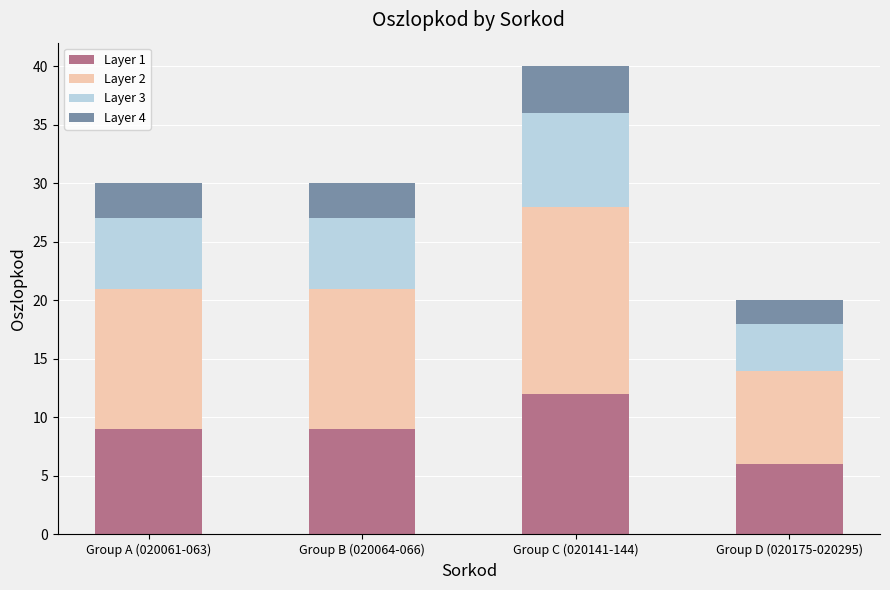

What is the difference between the Layer 1 values at Group C (020141-144) and Group A (020061-063)?

3